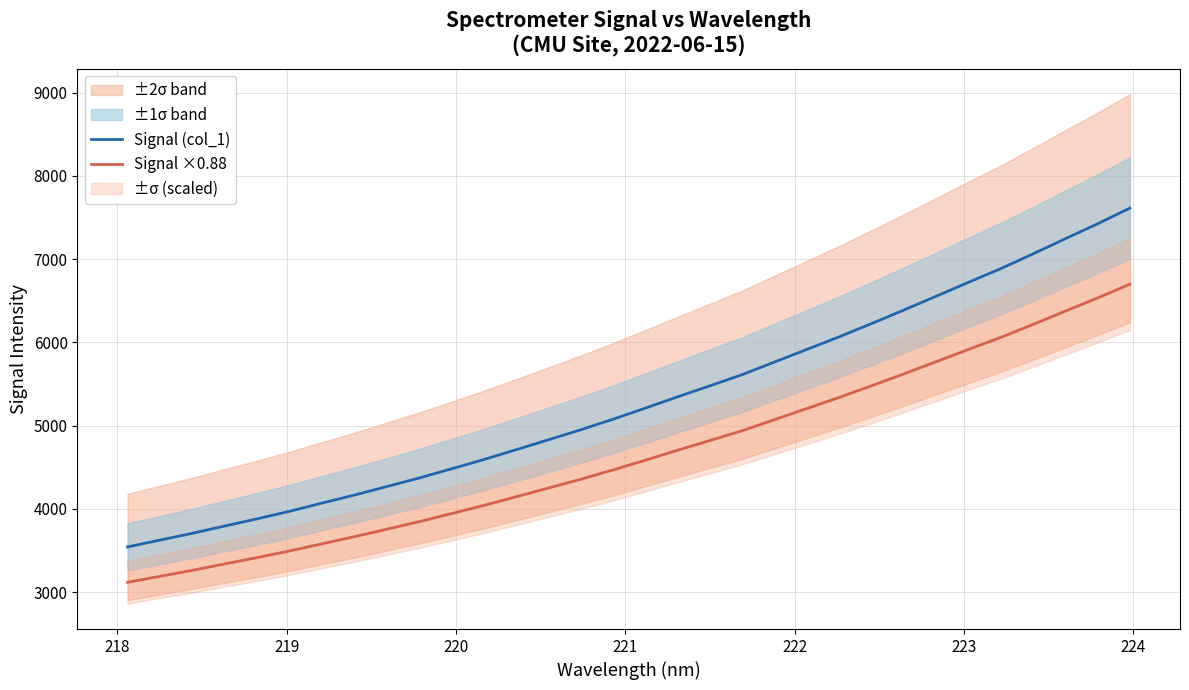

True or false: Signal (col_1) and Signal ×0.88 cross at least once.

False